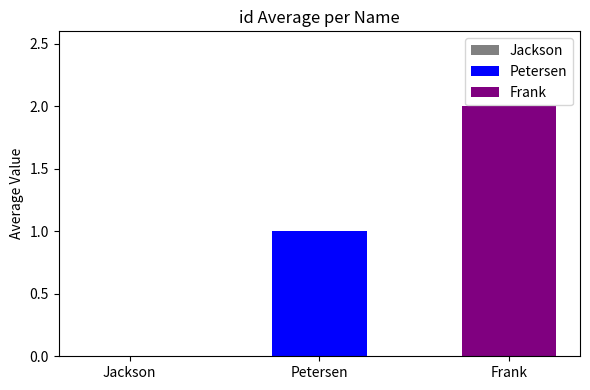

Which series has the widest spread of values?

Petersen